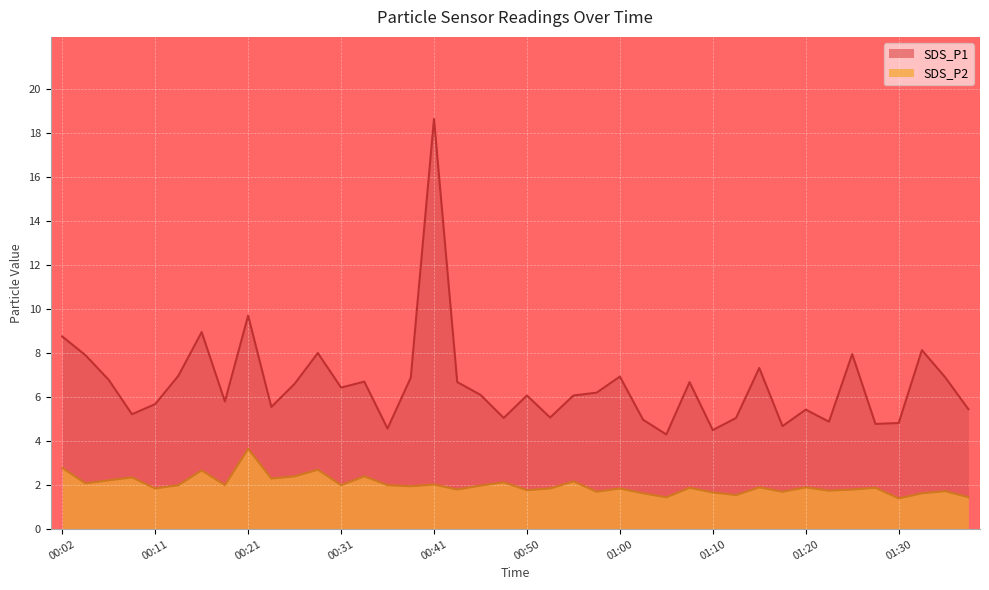

What are all the series names shown in the legend?

SDS_P1, SDS_P2